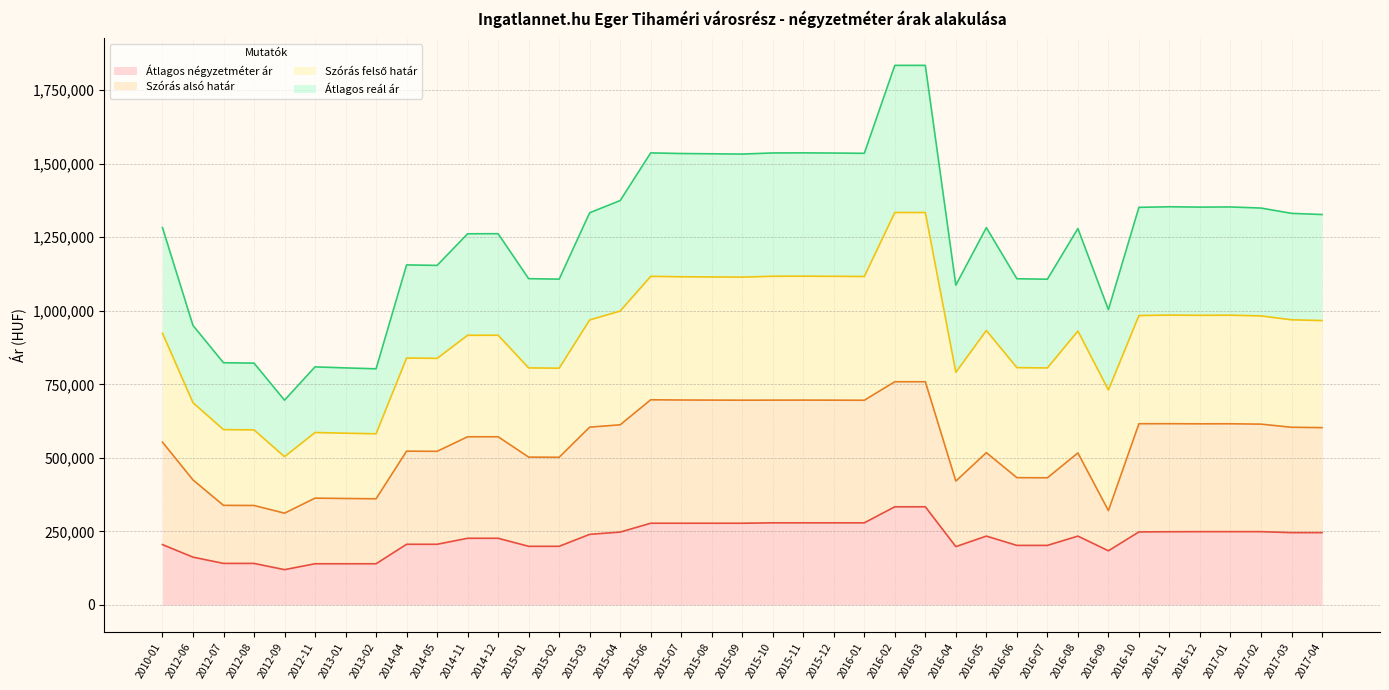

What is the total value across all series at 2012-06?

950228